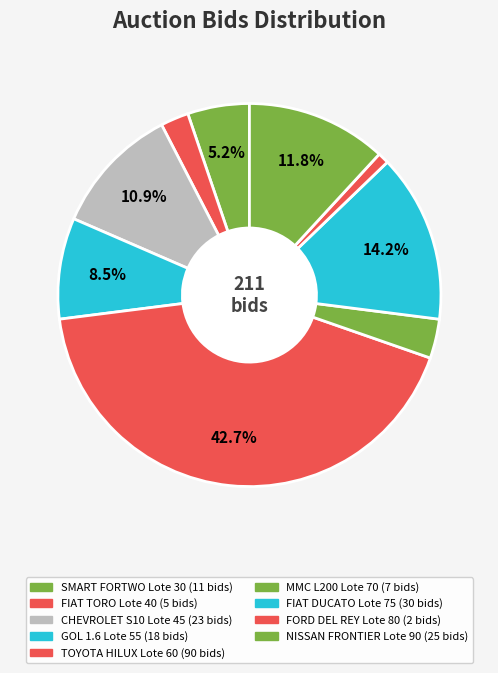

Is there any slice that represents more than half of the pie?

No